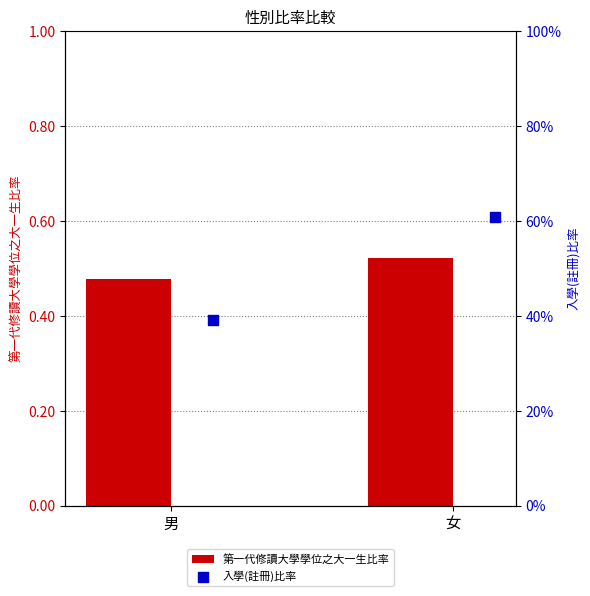

What are all the series names shown in the legend?

第一代修讀大學學位之大一生比率, 入學(註冊)比率